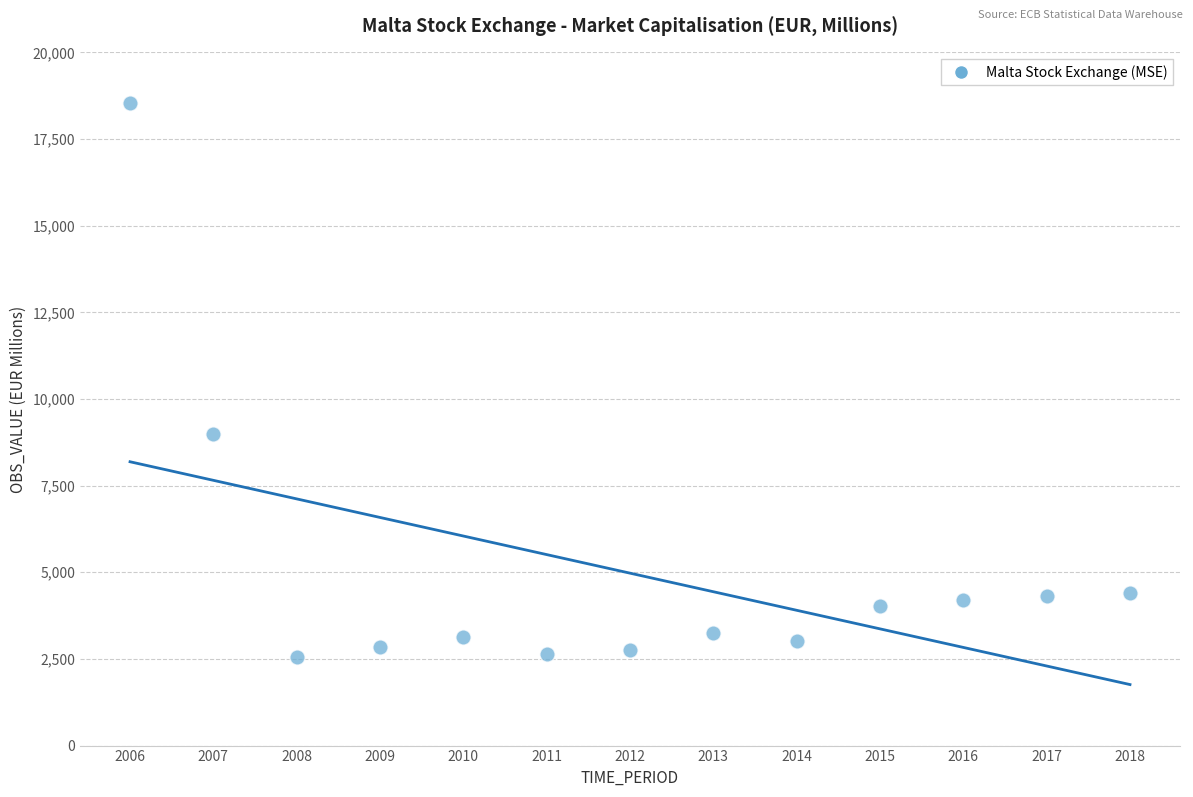

What is the range of X values (max minus min)?

12.0